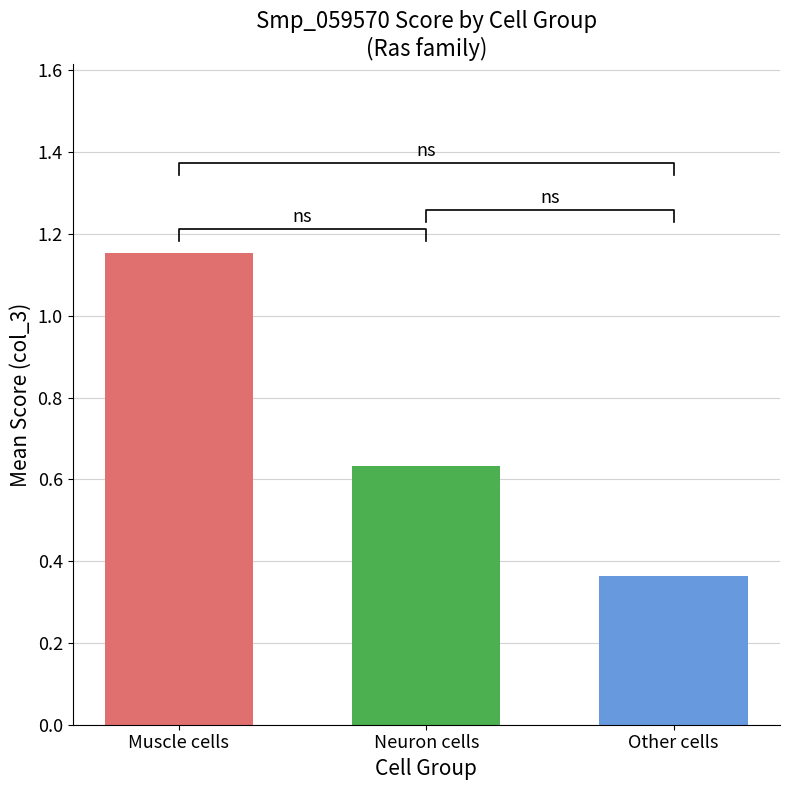

Count the values in the range 0 to 1.

2